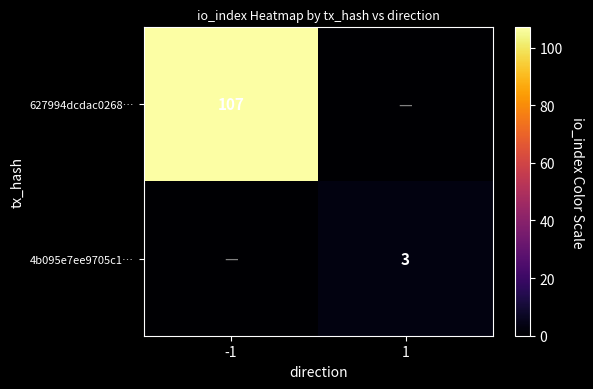

The value of 627994dcdac0268… at -1 is 45. True or false?

False